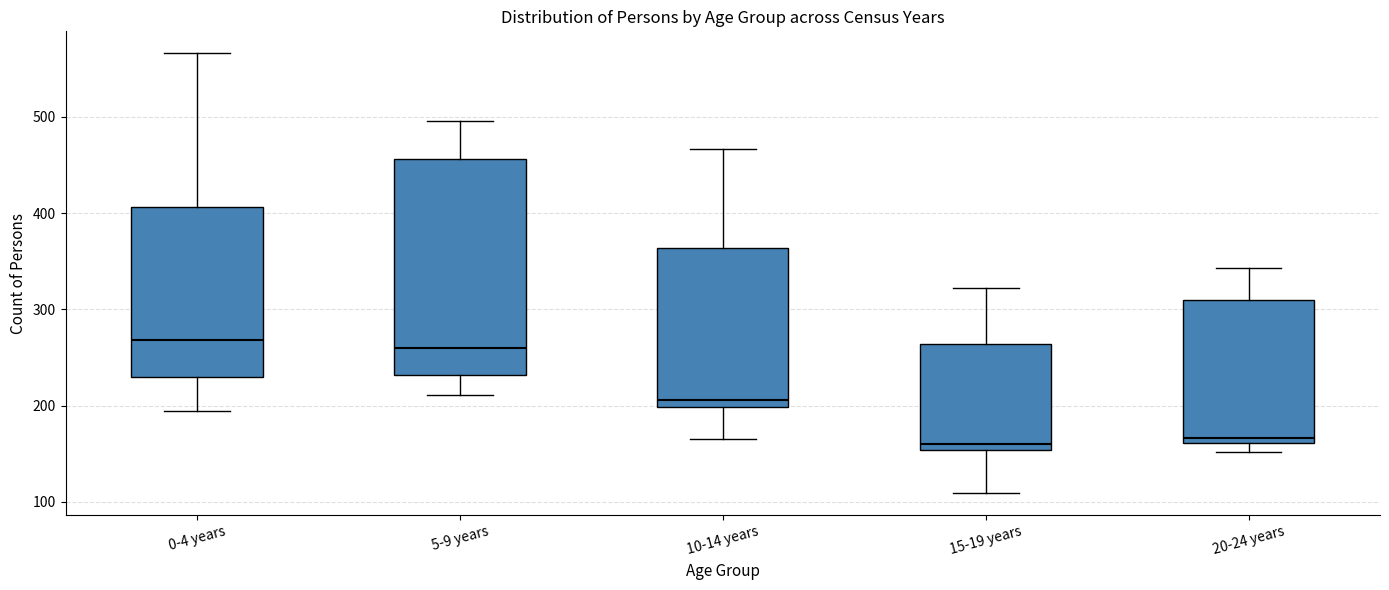

Where is the lower edge of the box for 5-9 years on the y-axis? The values are not printed on the chart, so give them approximately, as read against the axis.

230